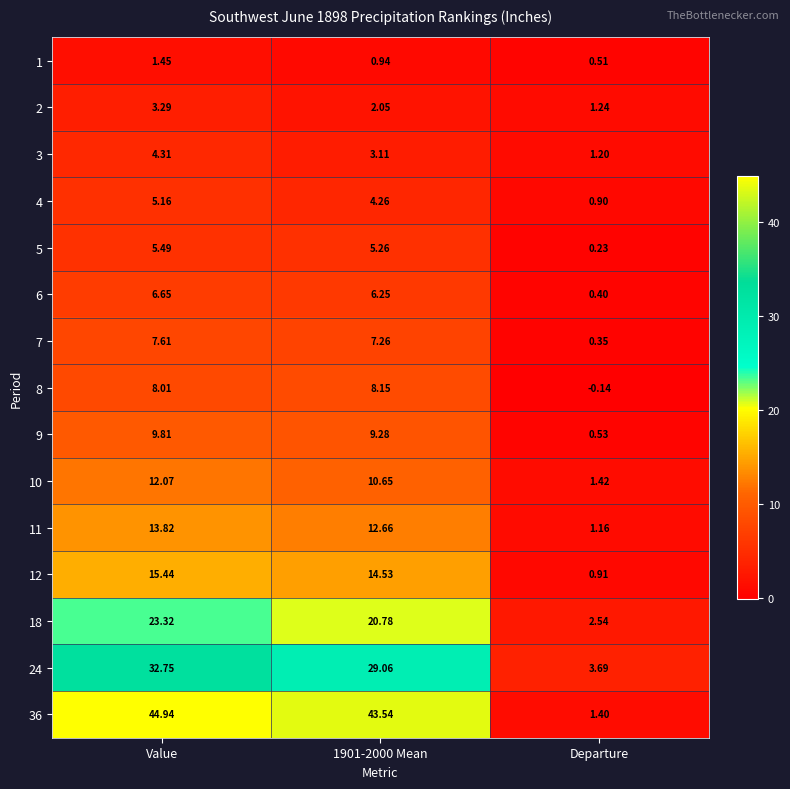

At which category is the sum across all series the highest?

Value